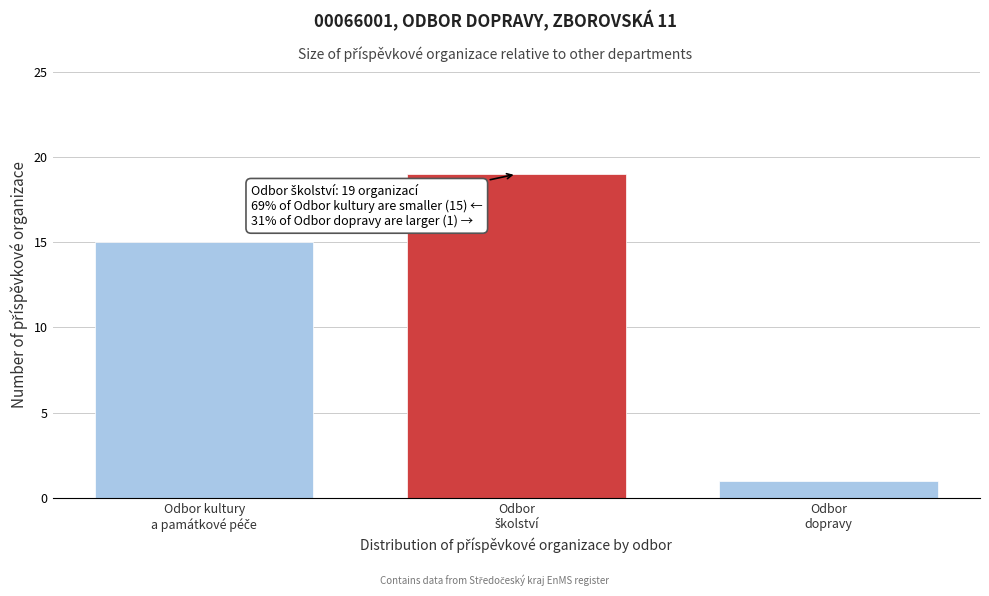

Reading left to right, what are all the values shown in this chart?

15	19	1